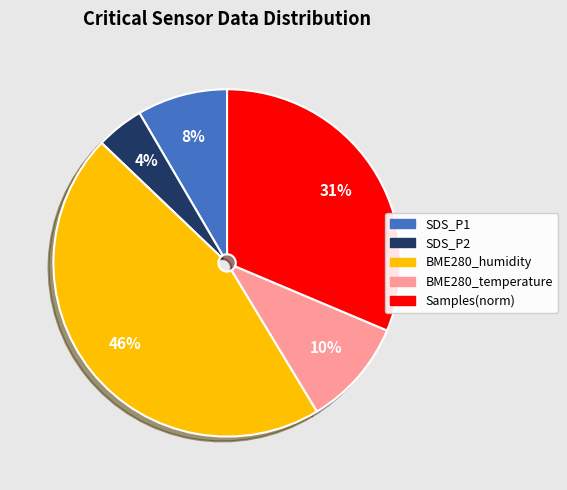

Count the number of slices in the pie.

5